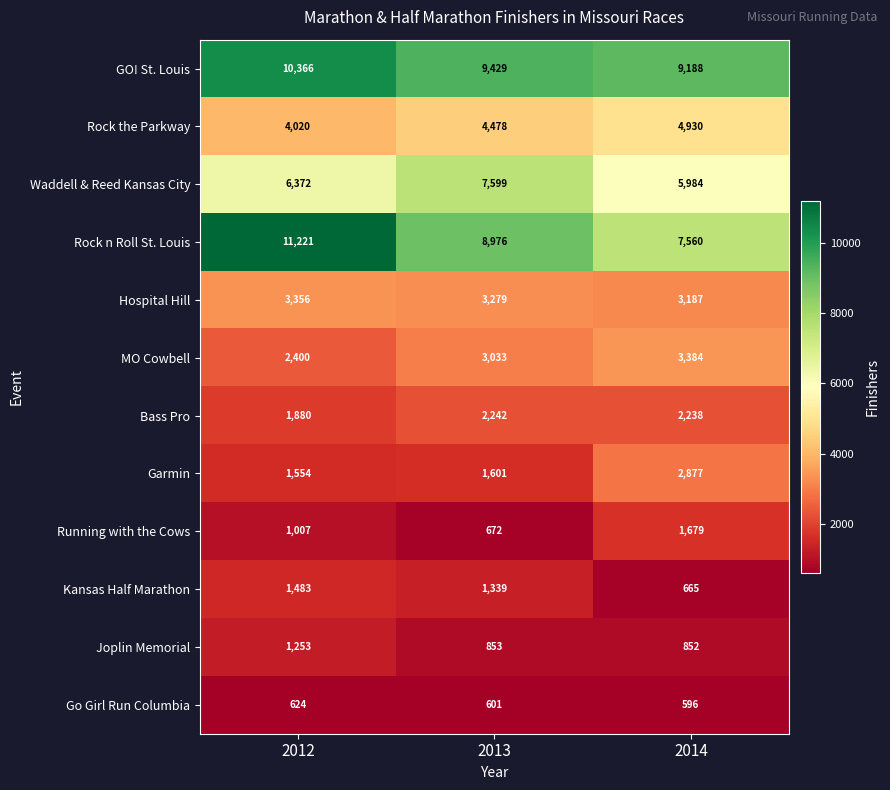

What is the minimum value shown in the chart?

596